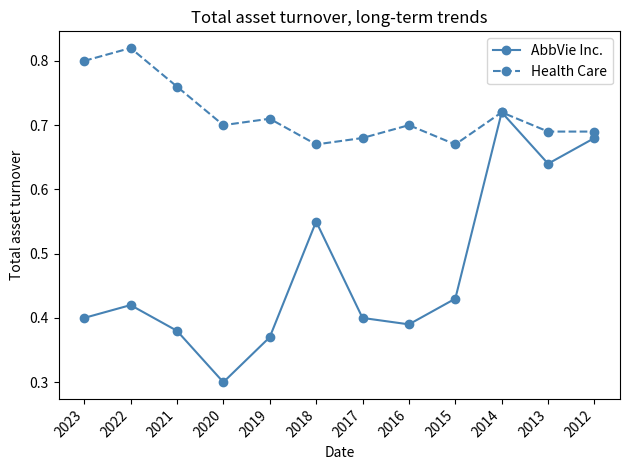

What are all the series names shown in the legend?

AbbVie Inc., Health Care